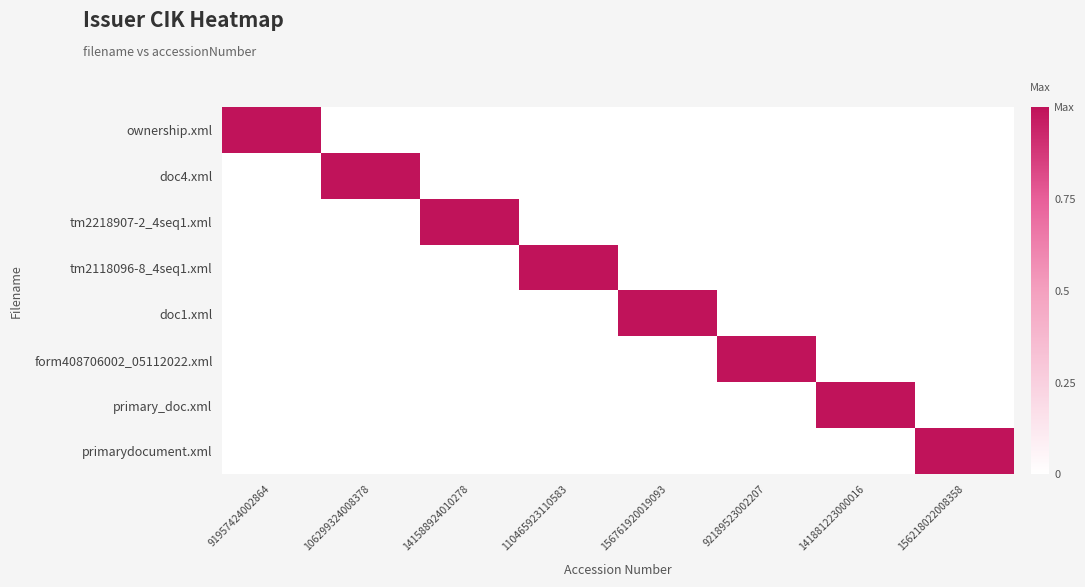

Which series has the widest spread of values?

ownership.xml